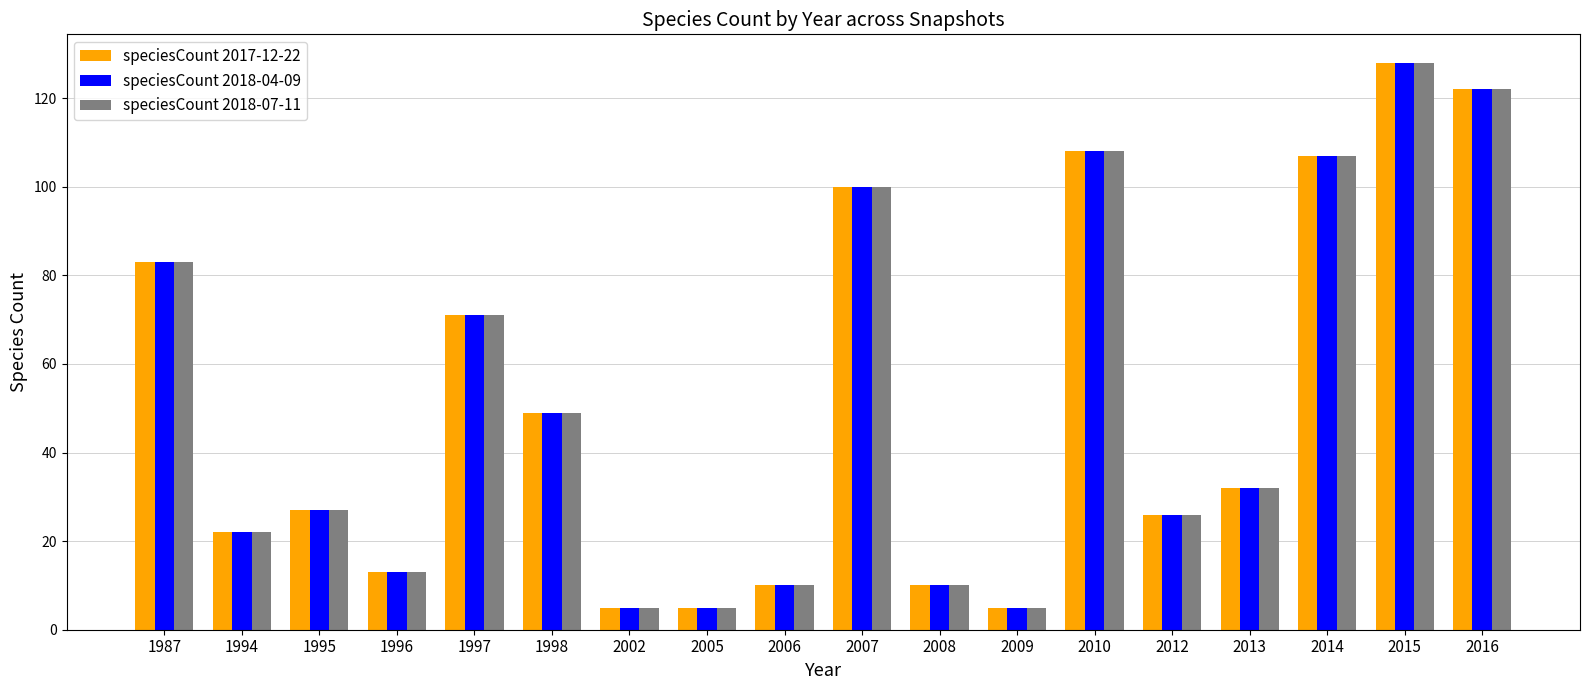

What are all the series names shown in the legend?

speciesCount 2017-12-22, speciesCount 2018-04-09, speciesCount 2018-07-11